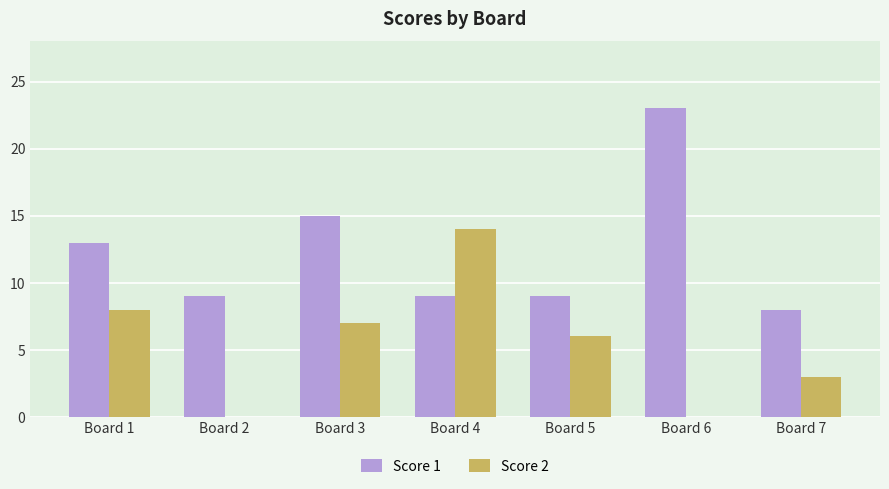

What is the average value of the Score 1 series?

12